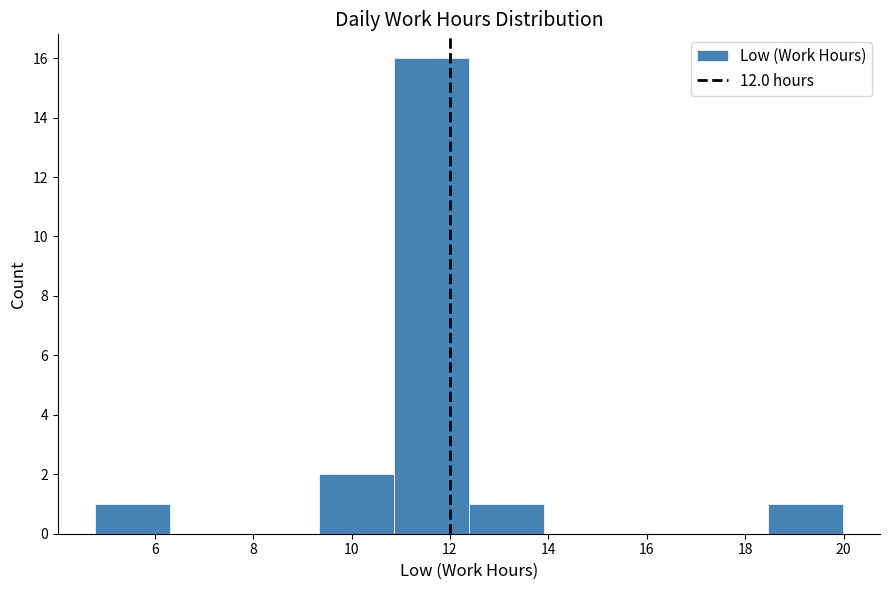

Reading left to right, transcribe this chart: for each bar, give the range it covers on the x-axis and its height. Neither the bar edges nor the heights are printed on the chart, so give them approximately, as read against the axes.

4.8 to 6.4: 1
6.4 to 7.8: 0
7.8 to 9.4: 0
9.4 to 10.8: 2
10.8 to 12.4: 16
12.4 to 14.0: 1
14.0 to 15.4: 0
15.4 to 17.0: 0
17.0 to 18.4: 0
18.4 to 20.0: 1